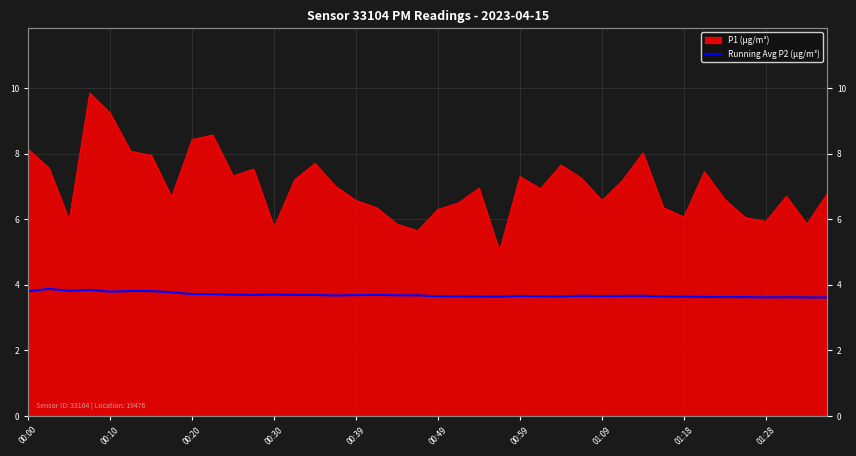

Where is the data nearest to the value 3?

38